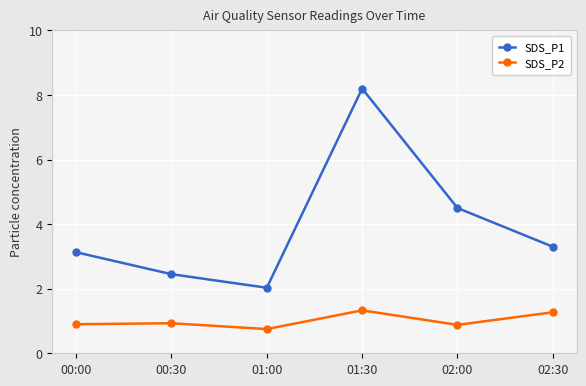

True or false: SDS_P1 has more than 0 points higher than both neighbors.

True